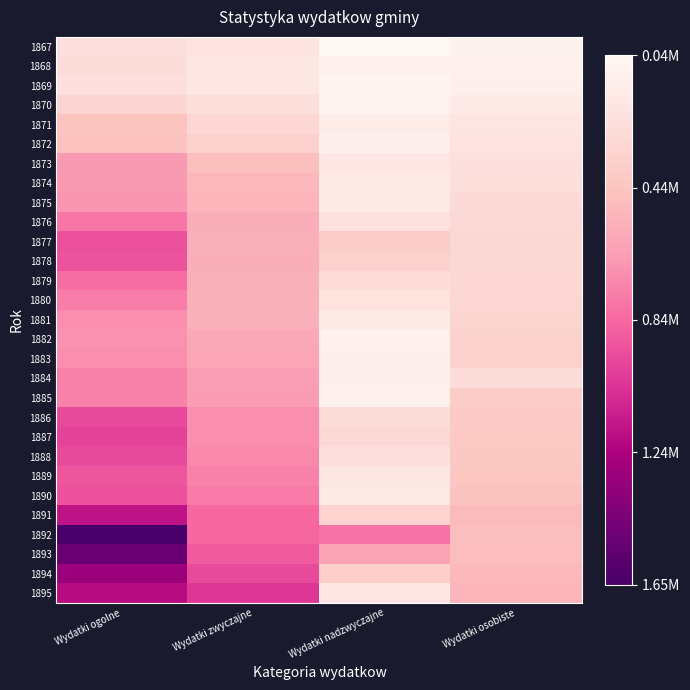

Which series changed the most between Wydatki ogolne and Wydatki osobiste?

1892